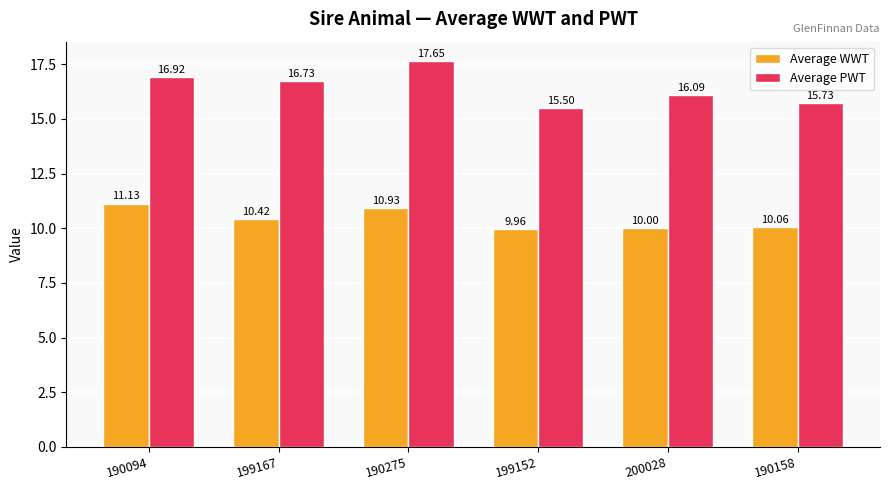

Is the value of Average PWT at 200028 greater than the value of Average WWT at 200028?

Yes